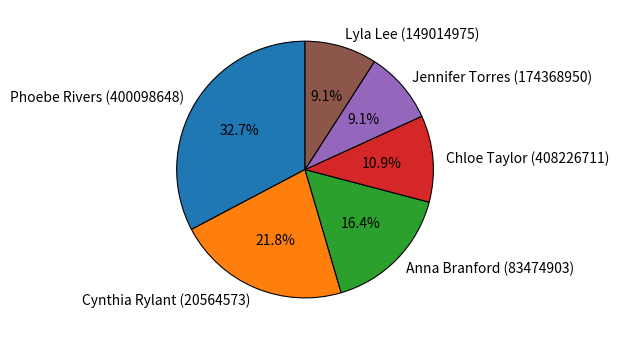

Count the number of slices in the pie.

6